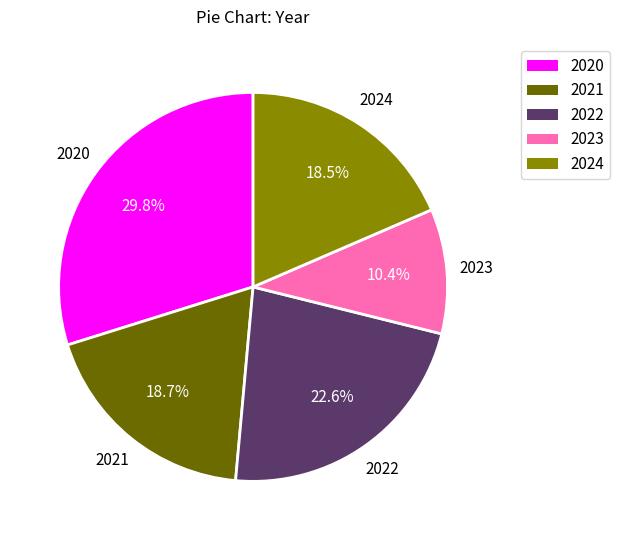

Which slice is the smallest?

2023